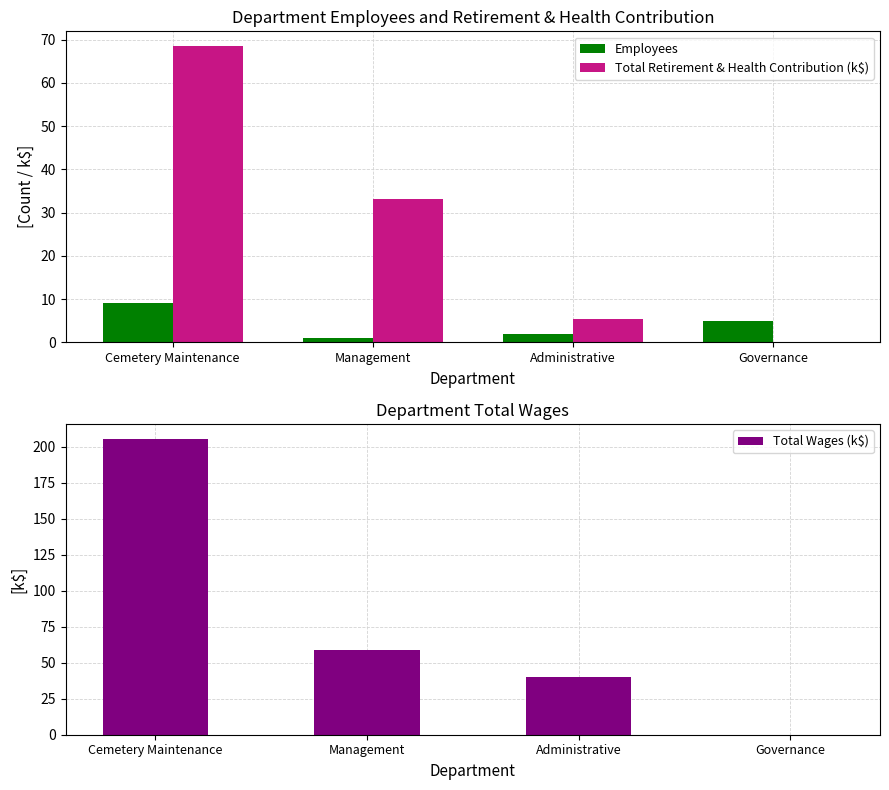

Where does the Total Retirement & Health Contribution (k$) series first go above 33?

Cemetery Maintenance